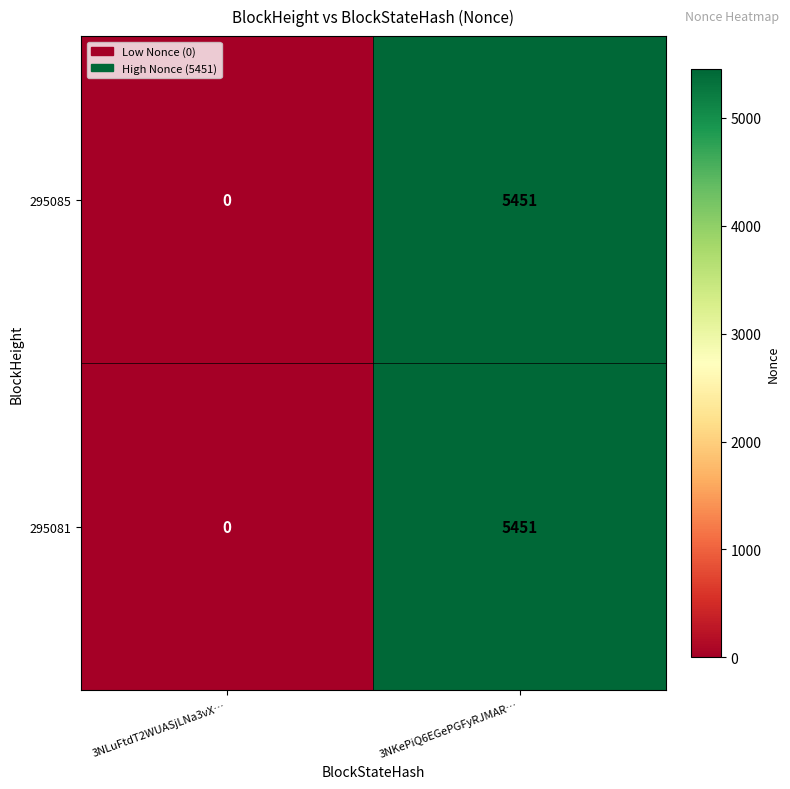

List the labels in order of 295085 value, smallest first.

3NLuFtdT2WUASjLNa3vX…, 3NKePiQ6EGePGFyRJMAR…